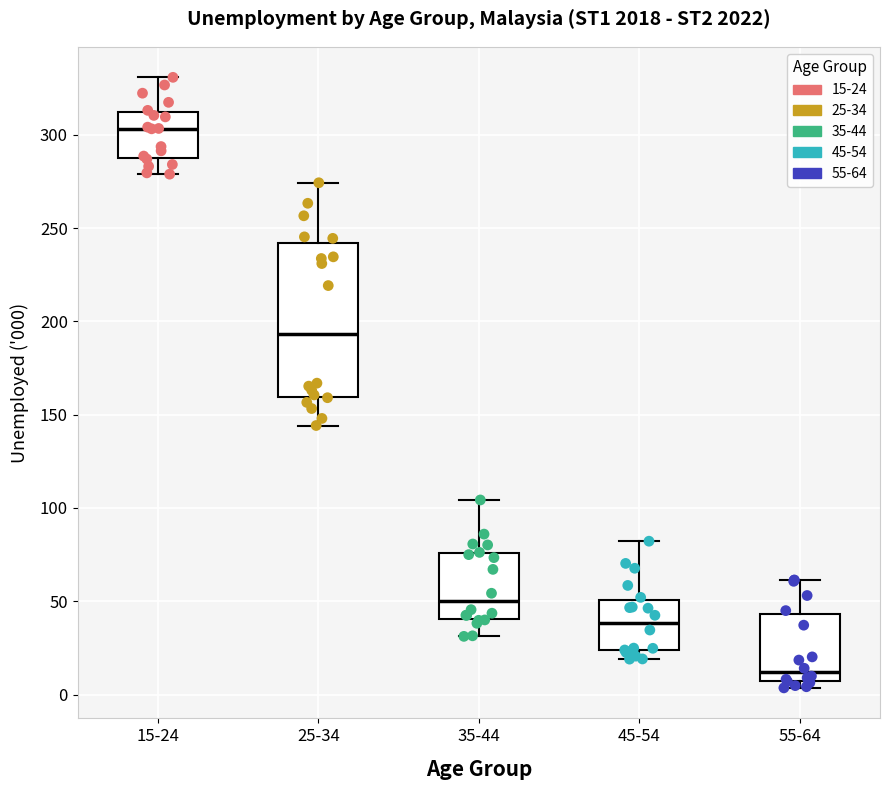

Reading left to right, read every box against the y-axis: the position of its median line, the range the box covers, and the ends of its whiskers. The values are not printed on the chart, so give them approximately, as read against the axis.

15-24: median 305, box 285 to 310, whiskers 280 to 330
25-34: median 195, box 160 to 240, whiskers 145 to 275
35-44: median 50, box 40 to 75, whiskers 30 to 105
45-54: median 40, box 25 to 50, whiskers 20 to 80
55-64: median 10, box 5 to 45, whiskers 5 (just below the box's lower edge) to 60